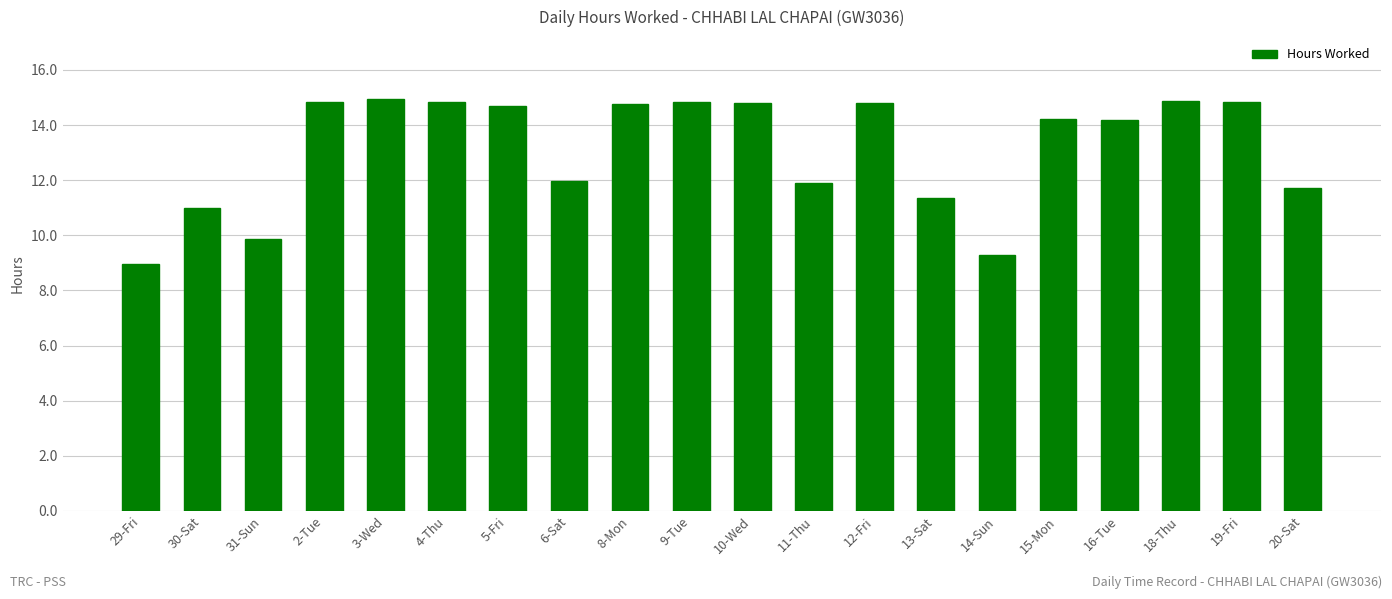

Are the bars grouped side by side (vs. stacked)?

No